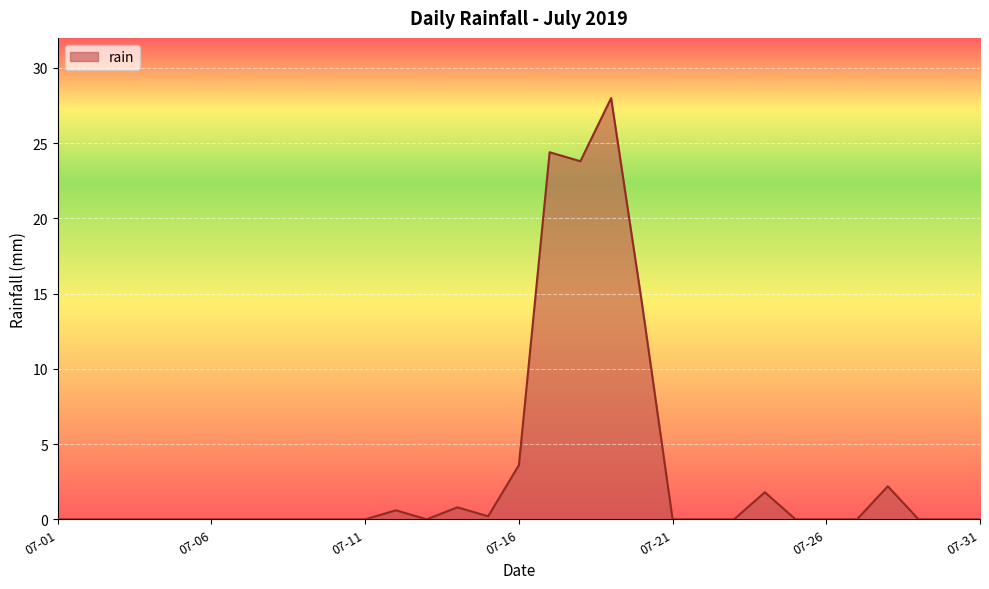

True or false: the data shows -16.5 at 07-31.

False